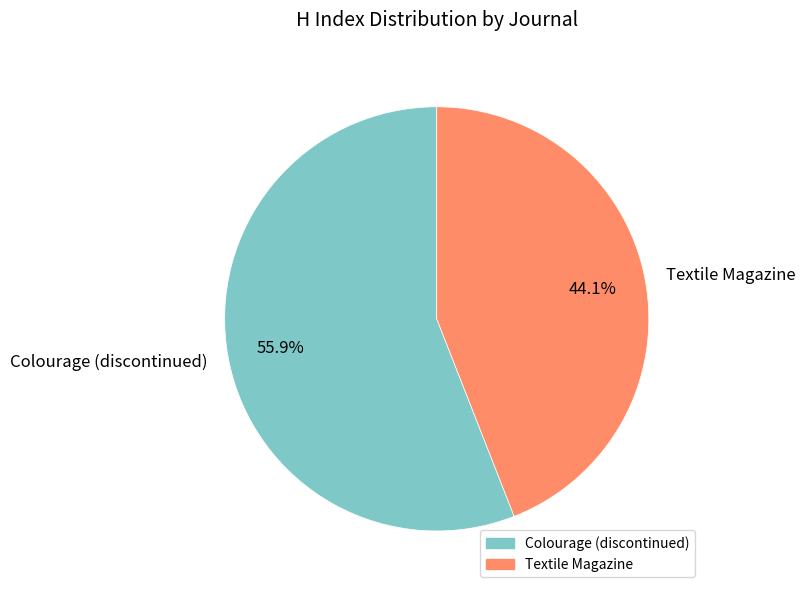

The Textile Magazine slice represents 51% of the pie. True or false?

False